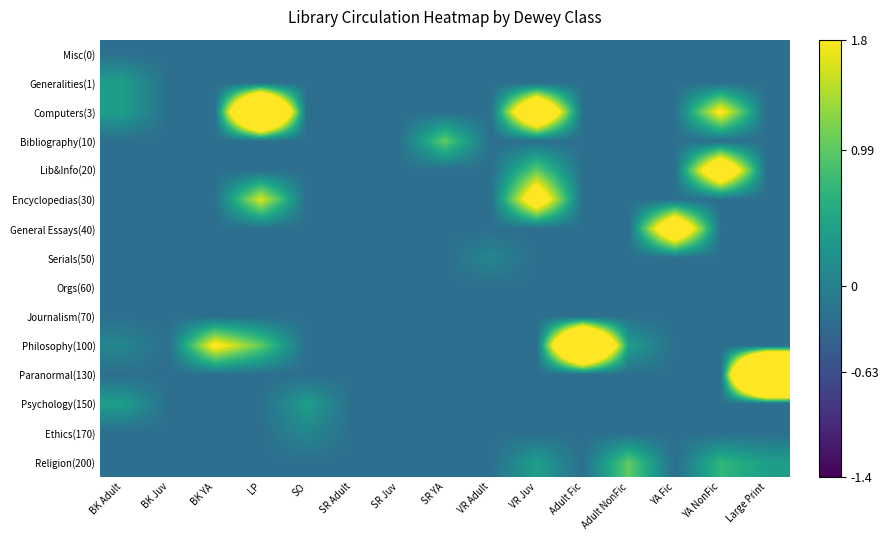

Which series has the largest range (max minus min)?

Paranormal(130)